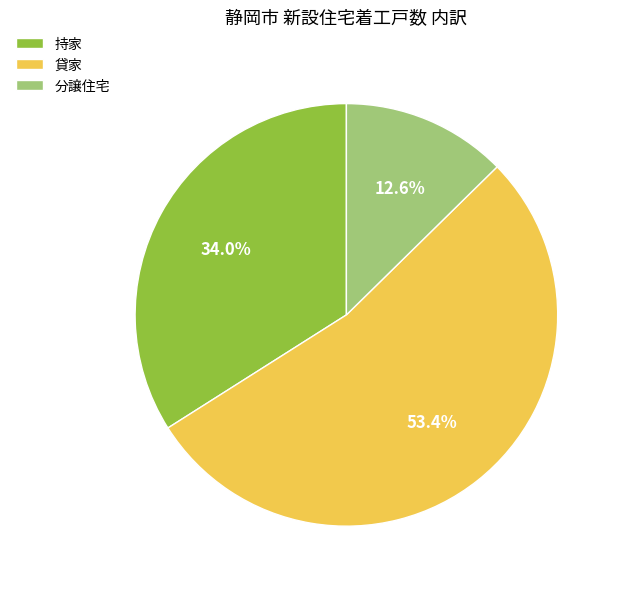

What is the ratio of the value at 分譲住宅 to the value at 貸家?

0.2